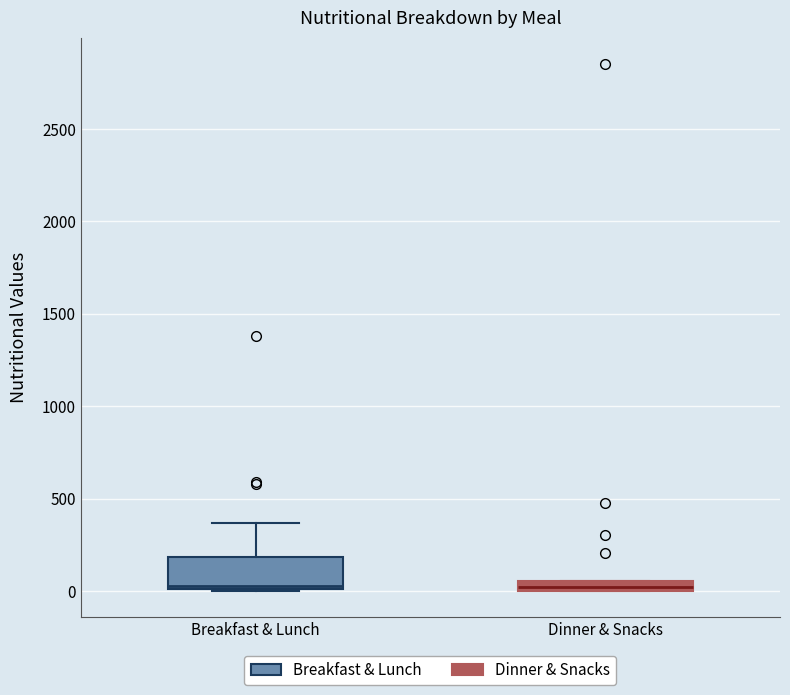

Where does the upper whisker of the box for Breakfast & Lunch end on the y-axis? The values are not printed on the chart, so give them approximately, as read against the axis.

350